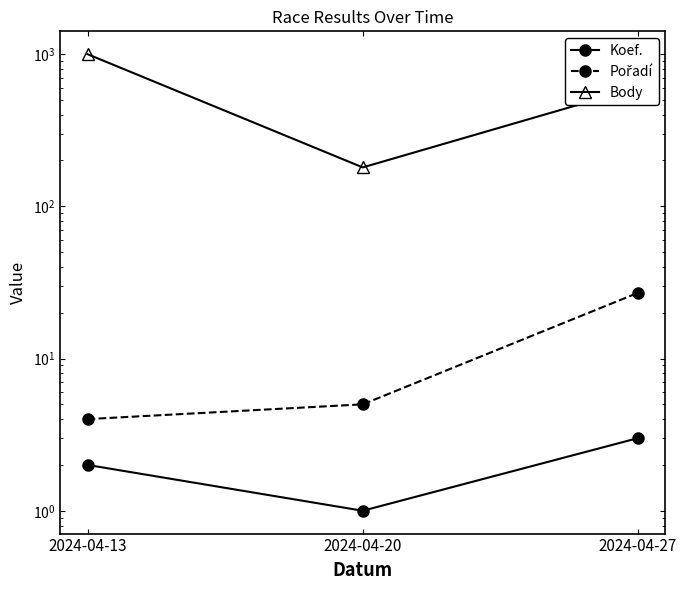

What are all the series names shown in the legend?

Koef., Pořadí, Body